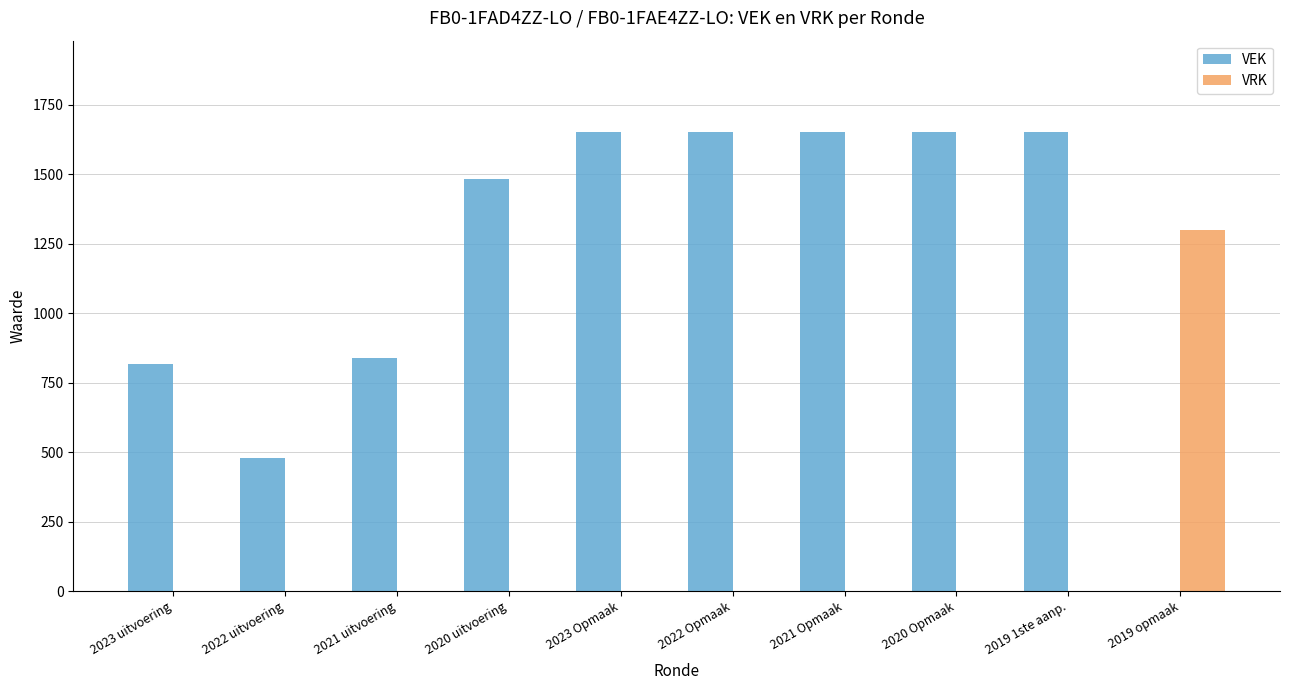

What is the sum of all VEK values?

11866